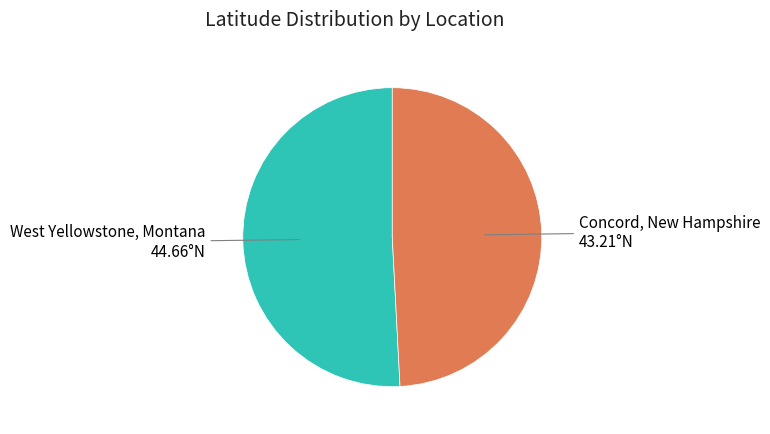

How many slices are in this pie chart?

2